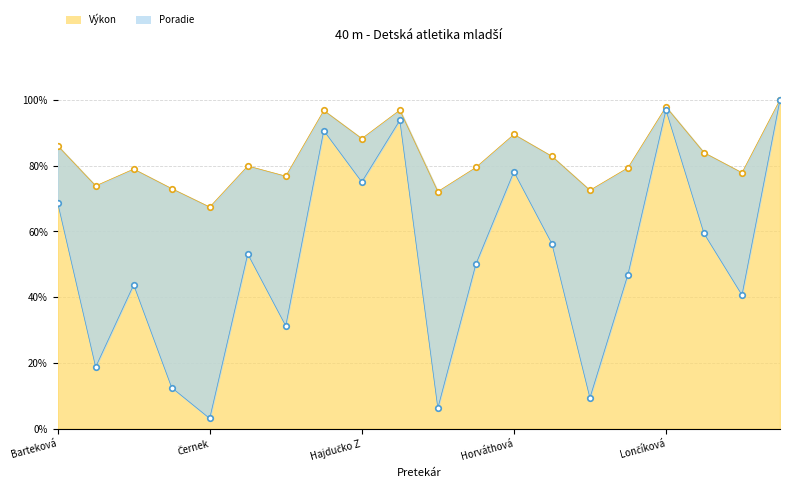

Where is Výkon nearest to the value 83?

18